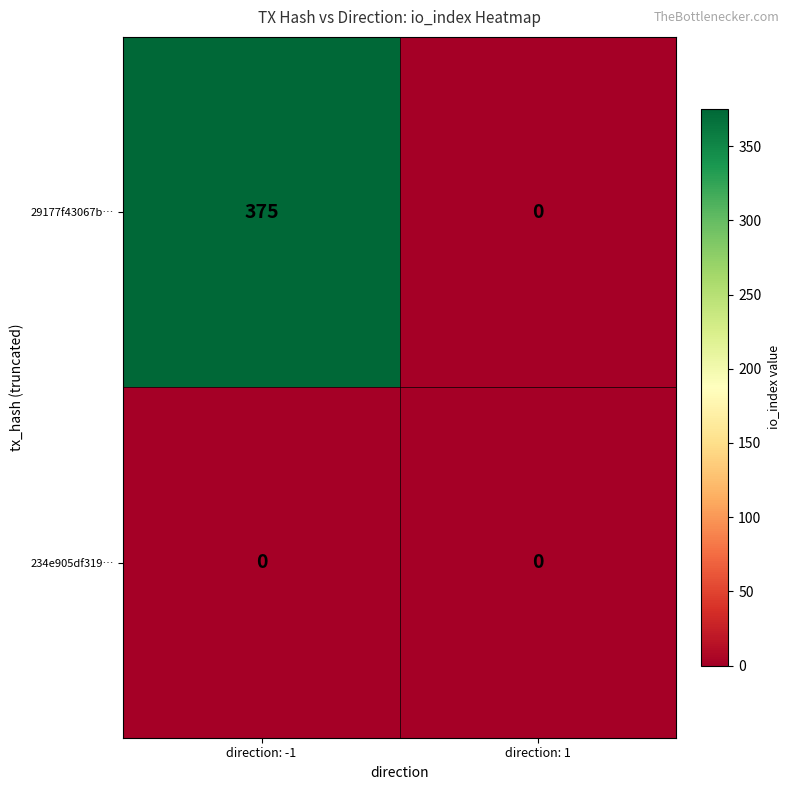

What is the average value of the 29177f43067b… series?

188